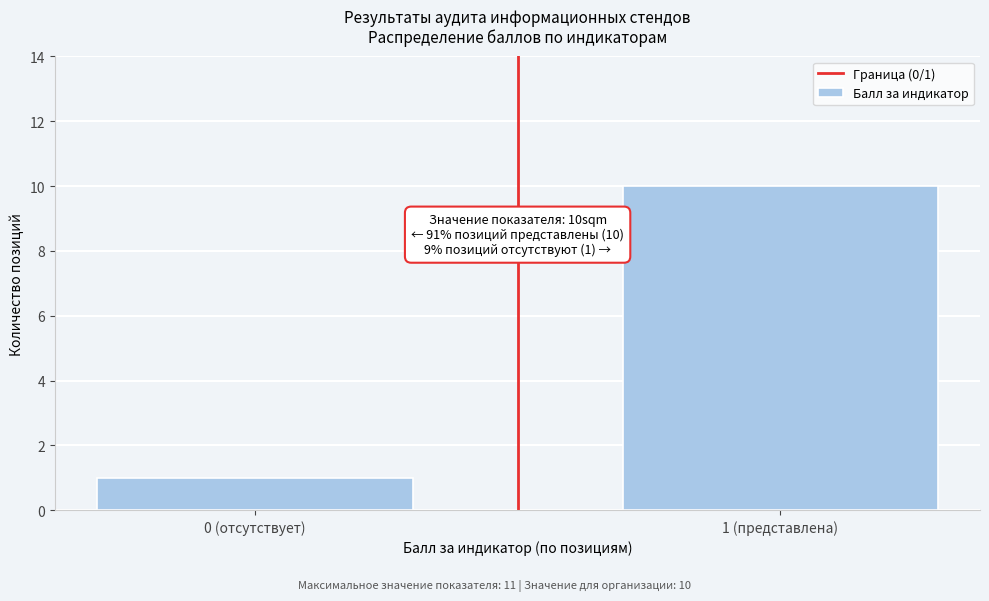

Reading left to right, transcribe all the data shown in this chart.

1	10